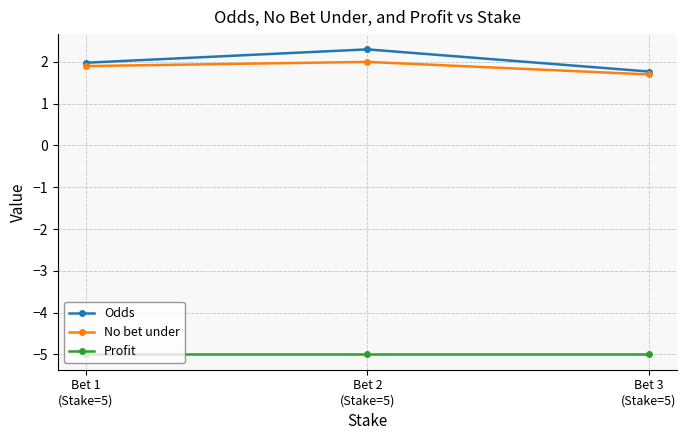

Which series has the widest spread of values?

Odds